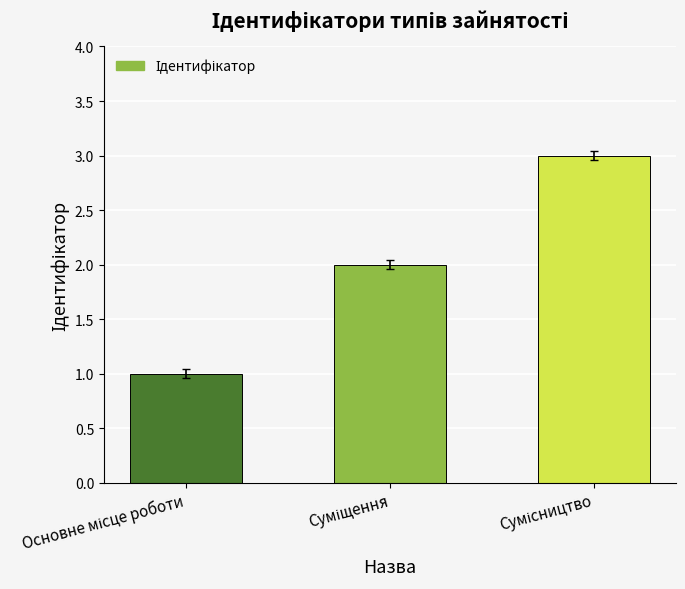

What is the maximum value shown in the chart?

3